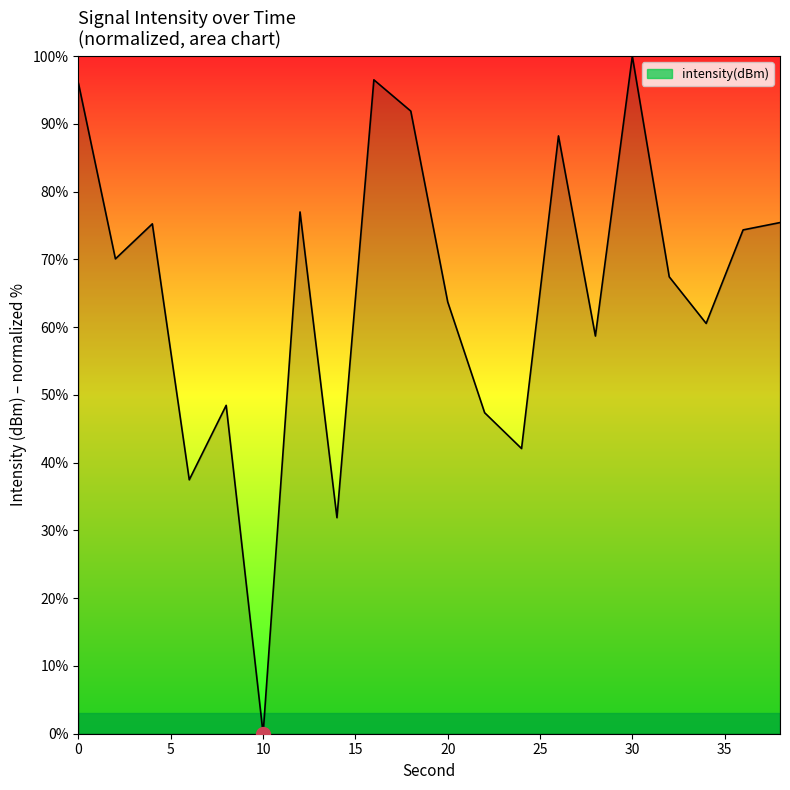

Count the number of data series in this chart.

1